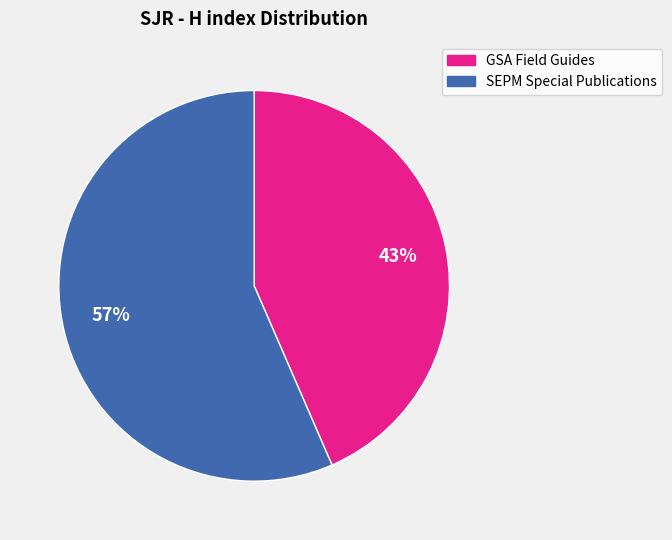

Does any single category account for the majority?

Yes